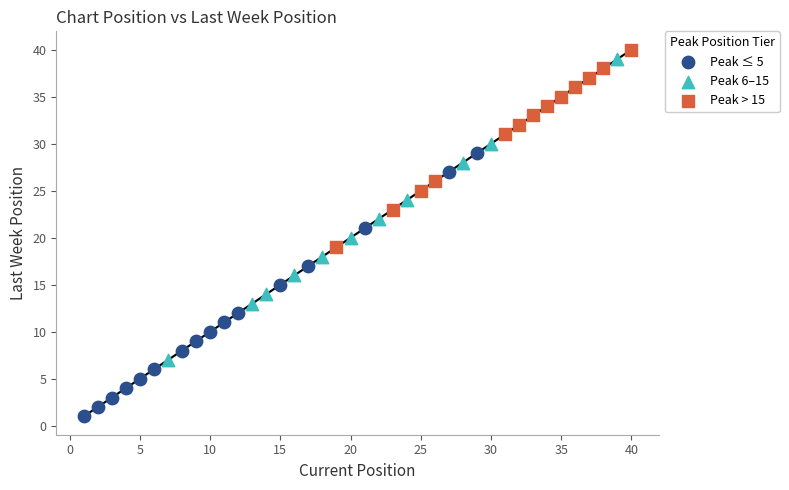

Which series contains the lowest Y value?

Peak ≤ 5